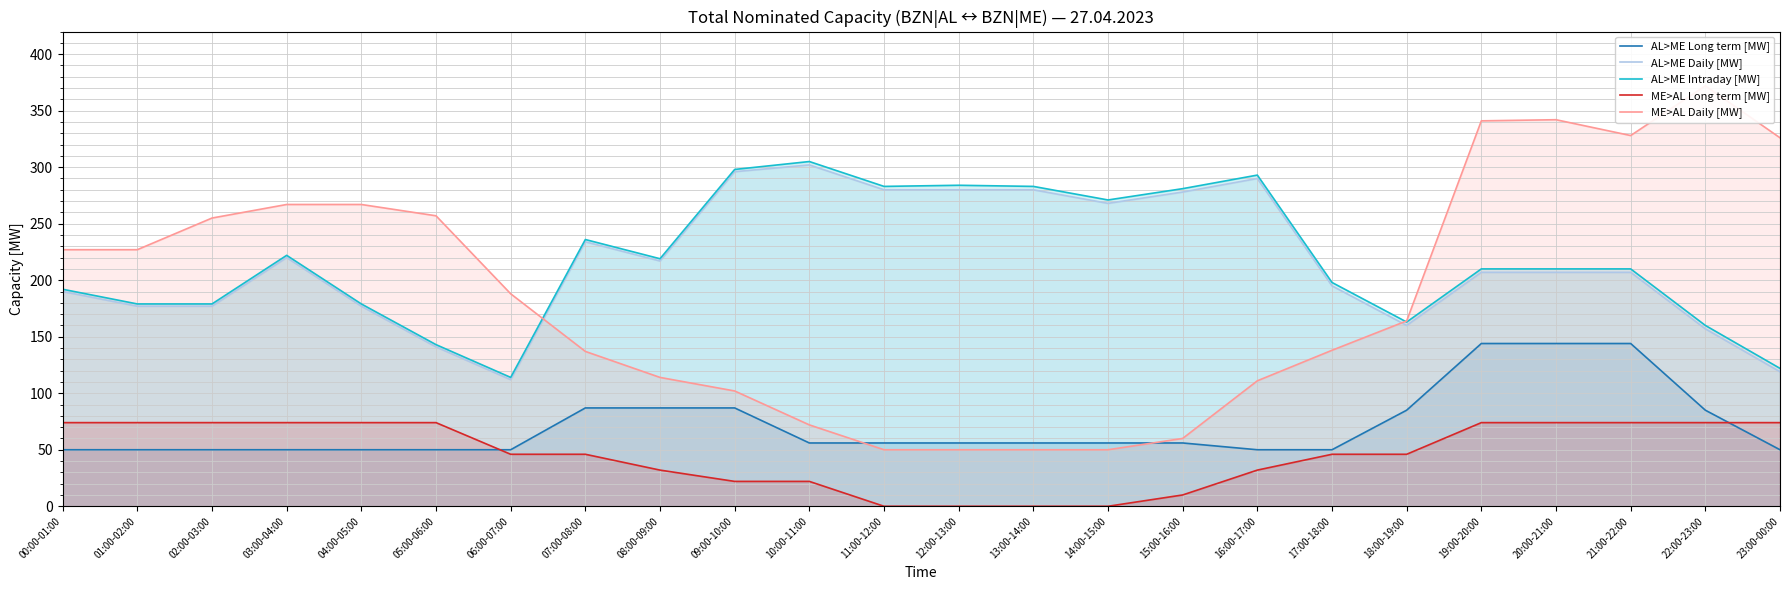

What are all the series names shown in the legend?

AL>ME Long term [MW], AL>ME Daily [MW], AL>ME Intraday [MW], ME>AL Long term [MW], ME>AL Daily [MW]